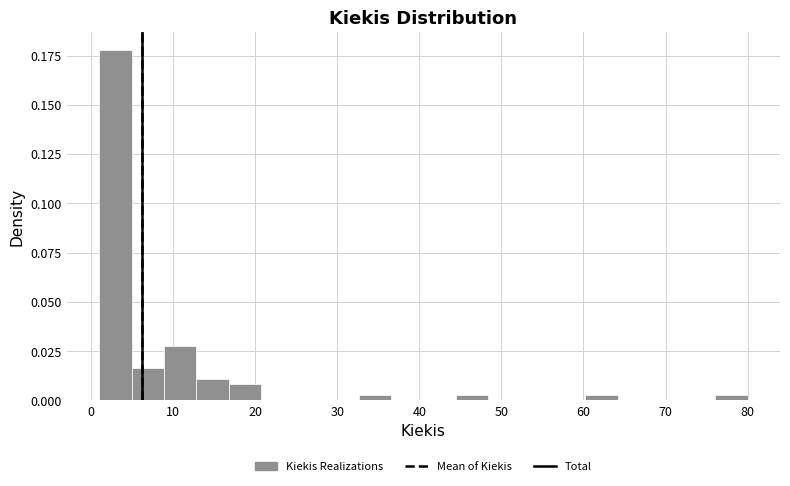

Read against the x-axis, roughly where is the centre of the tallest bar?

3